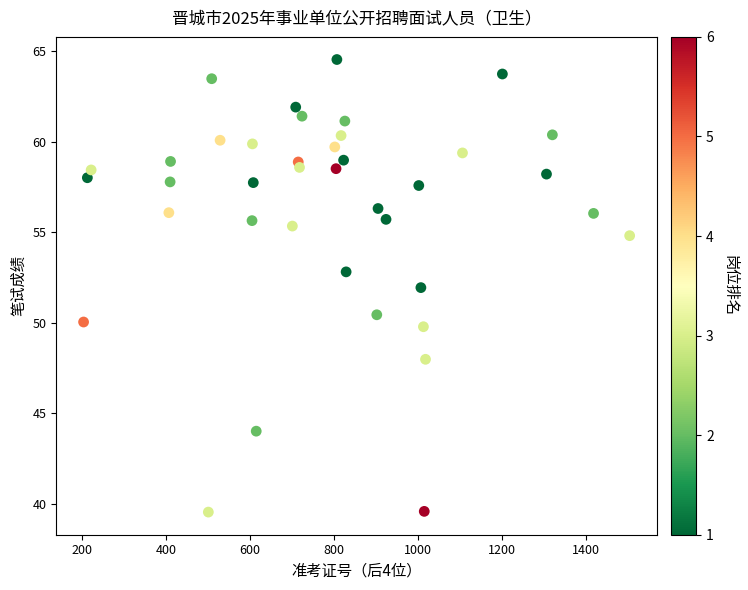

What is the range of X values (max minus min)?

1300.0